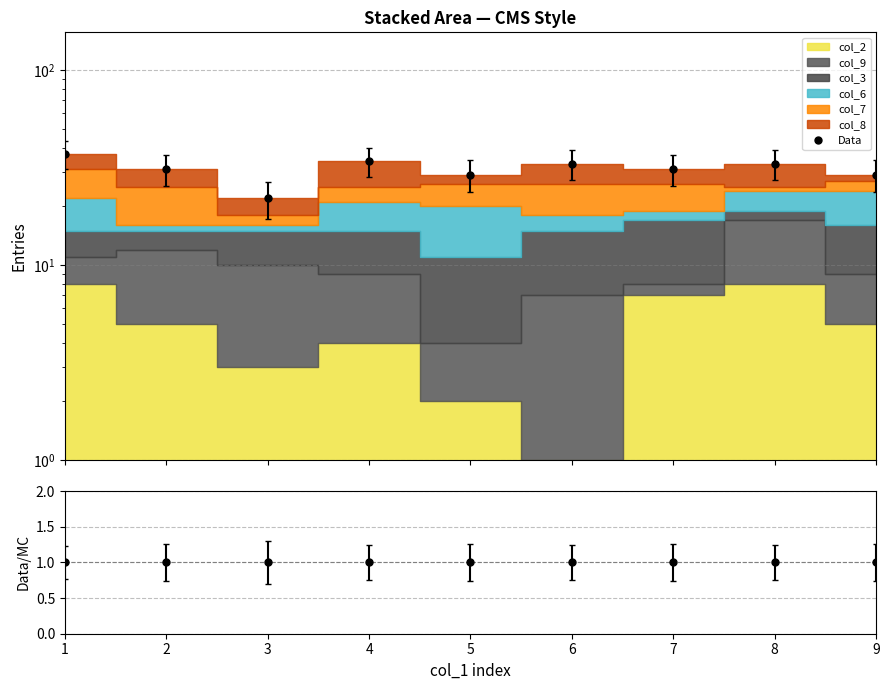

At which category does the data reach its first local valley?

3